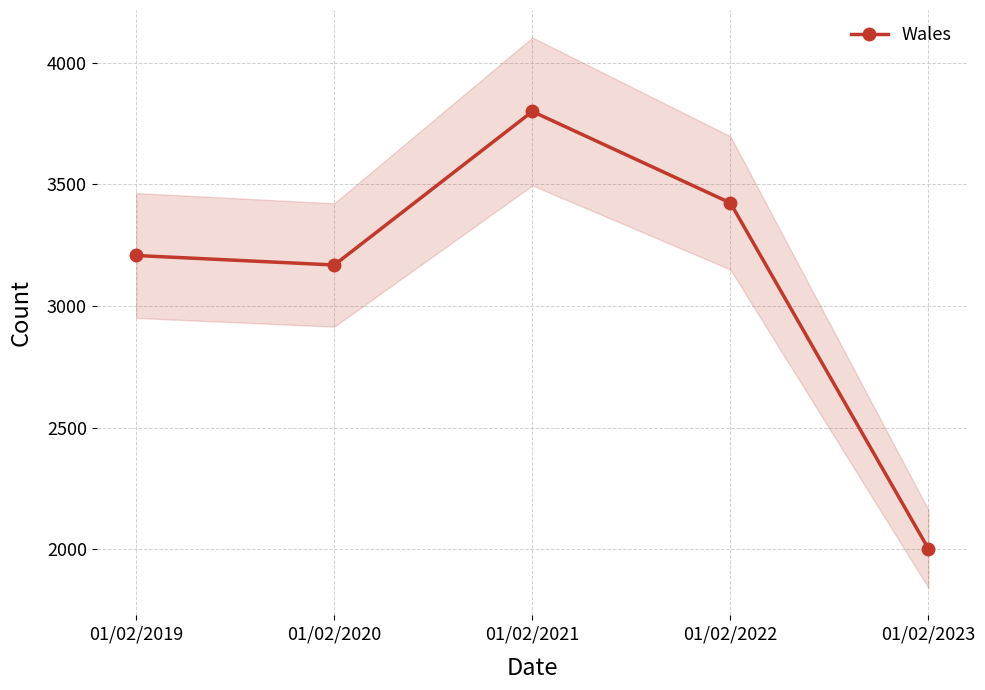

Where is the first local minimum?

01/02/2020